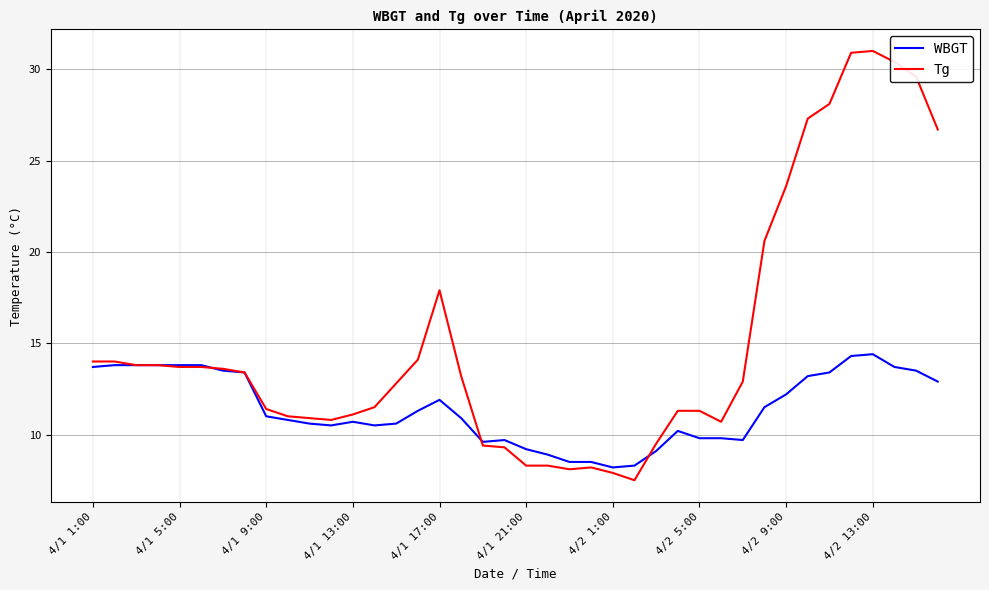

Which series has the largest total across all categories?

Tg